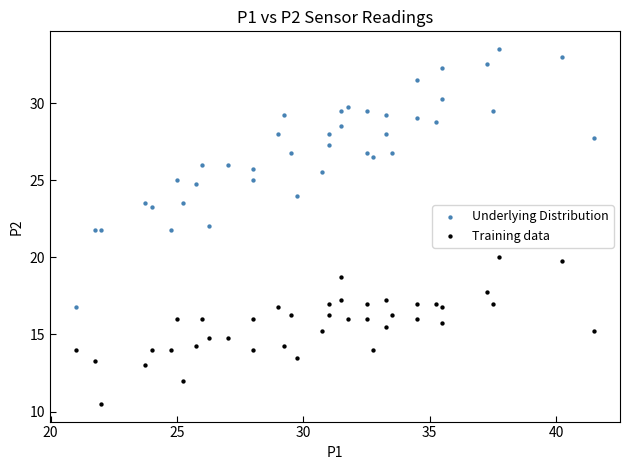

Across all data points, what is the range of Y values (max minus min)?

23.0